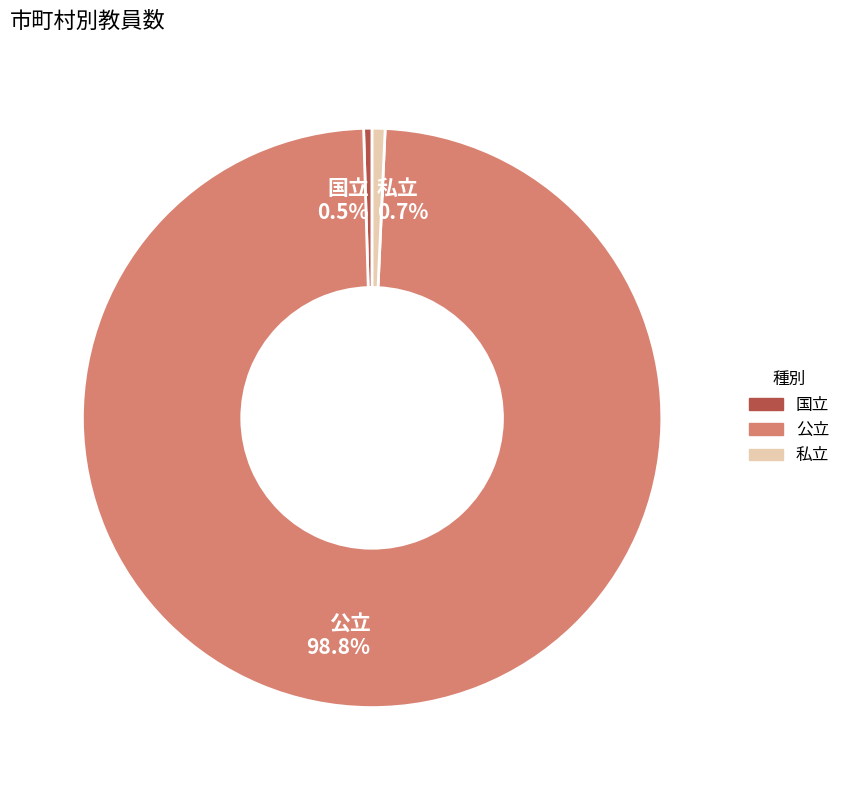

What is the ratio of the value at 私立 to the value at 国立?

1.5